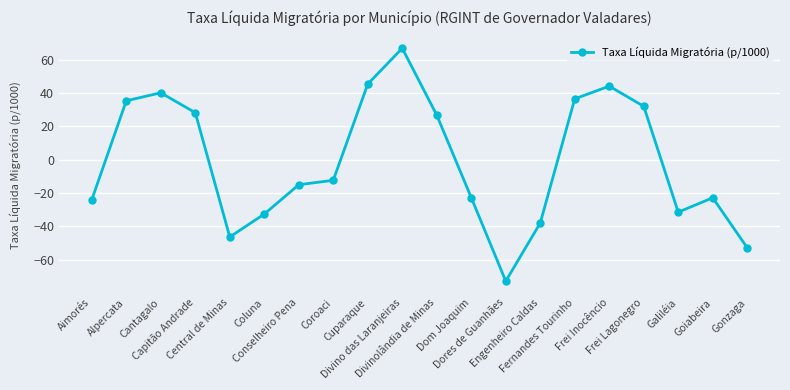

What is the value of the 9th point from the left?

45.5